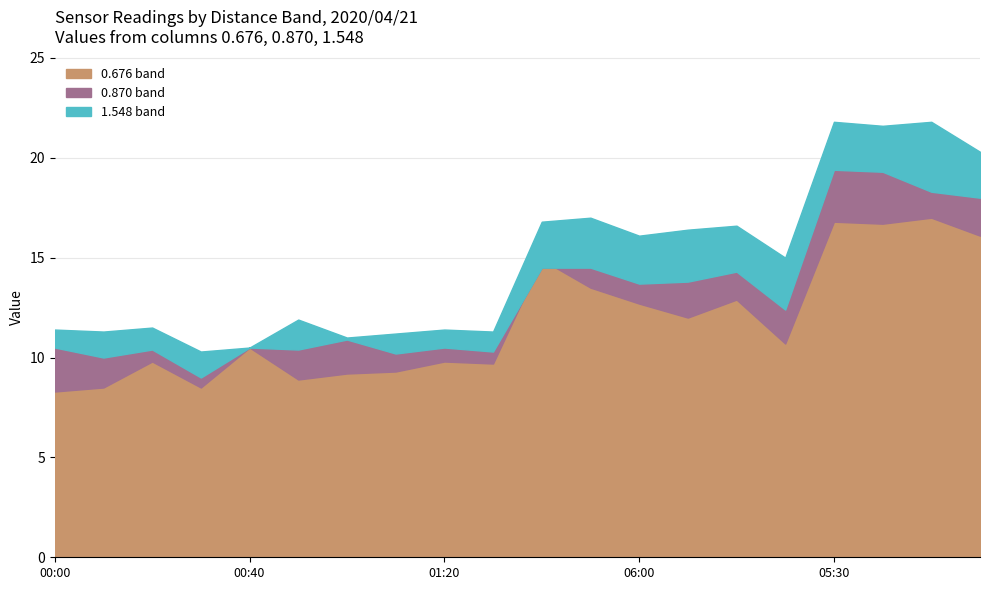

What is the label of the 16th point from the left?

06:20